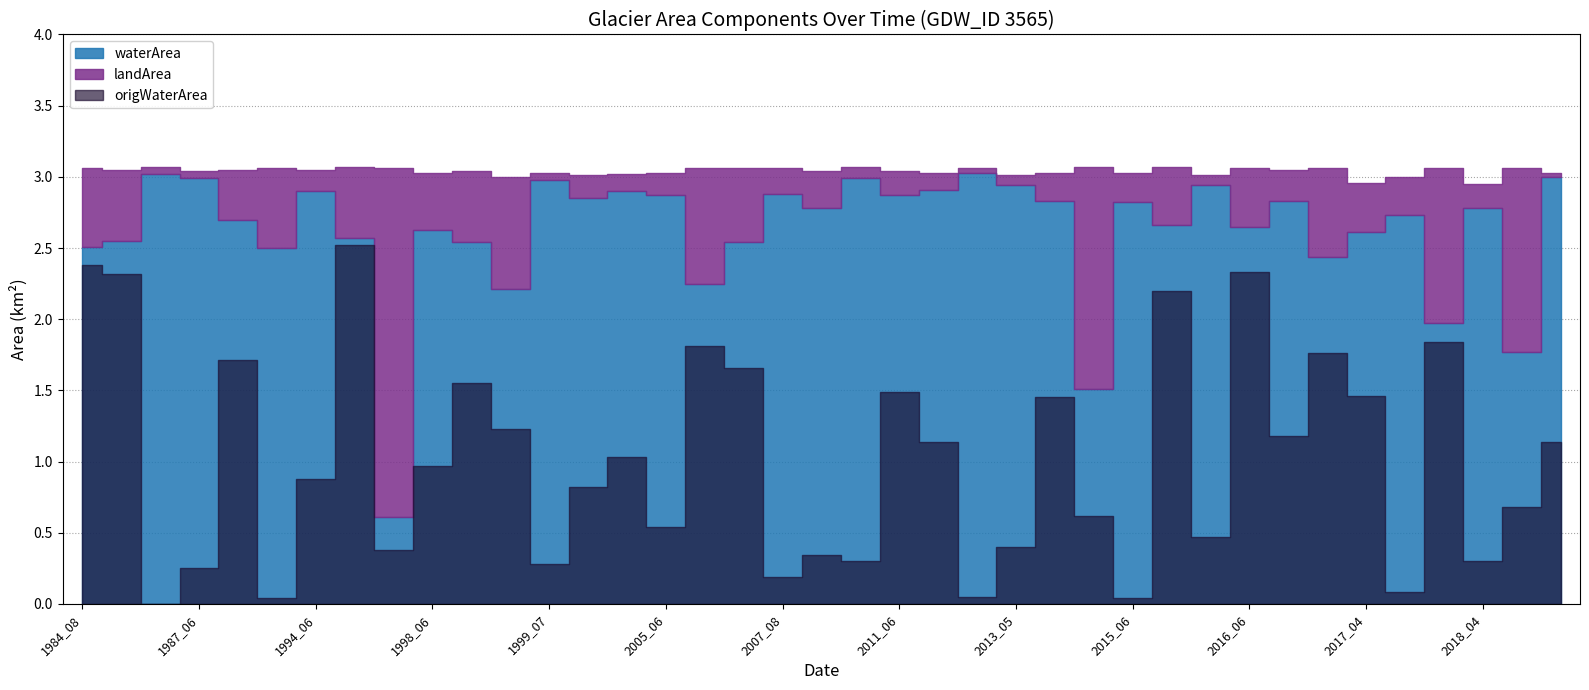

How many lines are shown in the chart?

3